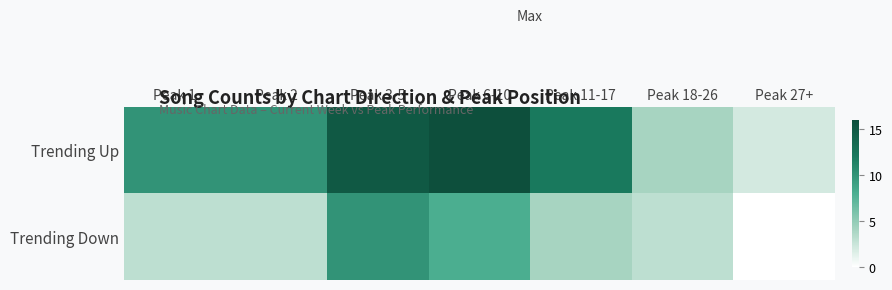

Count the number of categories in the chart.

7